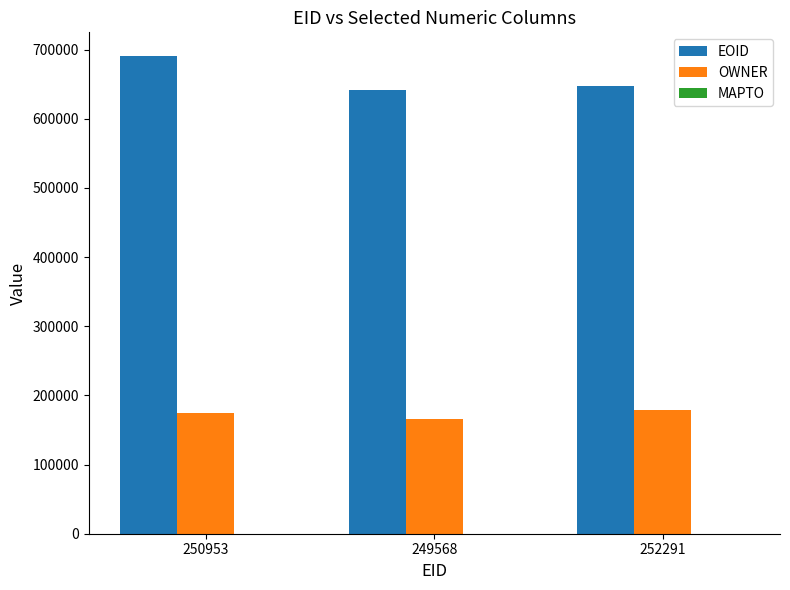

What is the spread (max minus min) of values at 249568?

475645